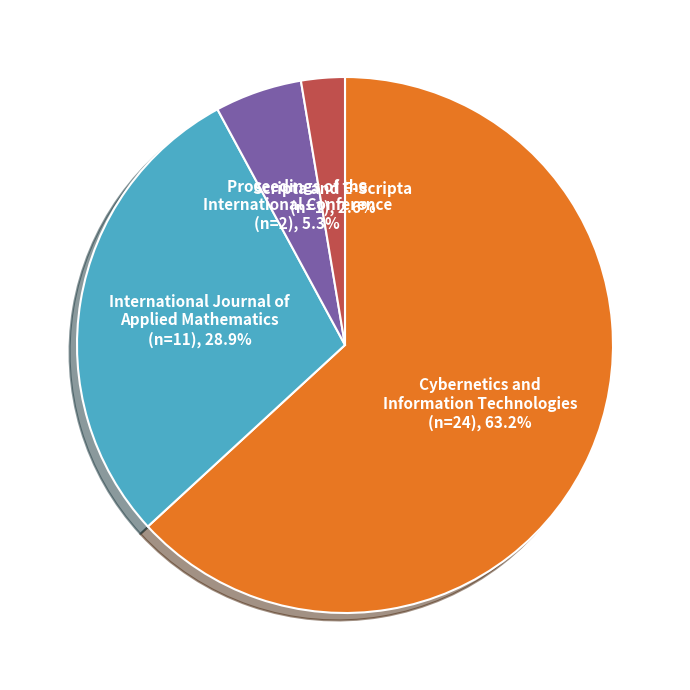

Approximately how many times larger is the value at International Journal of Applied Mathematics compared to Proceedings of the International Conference?

5.5